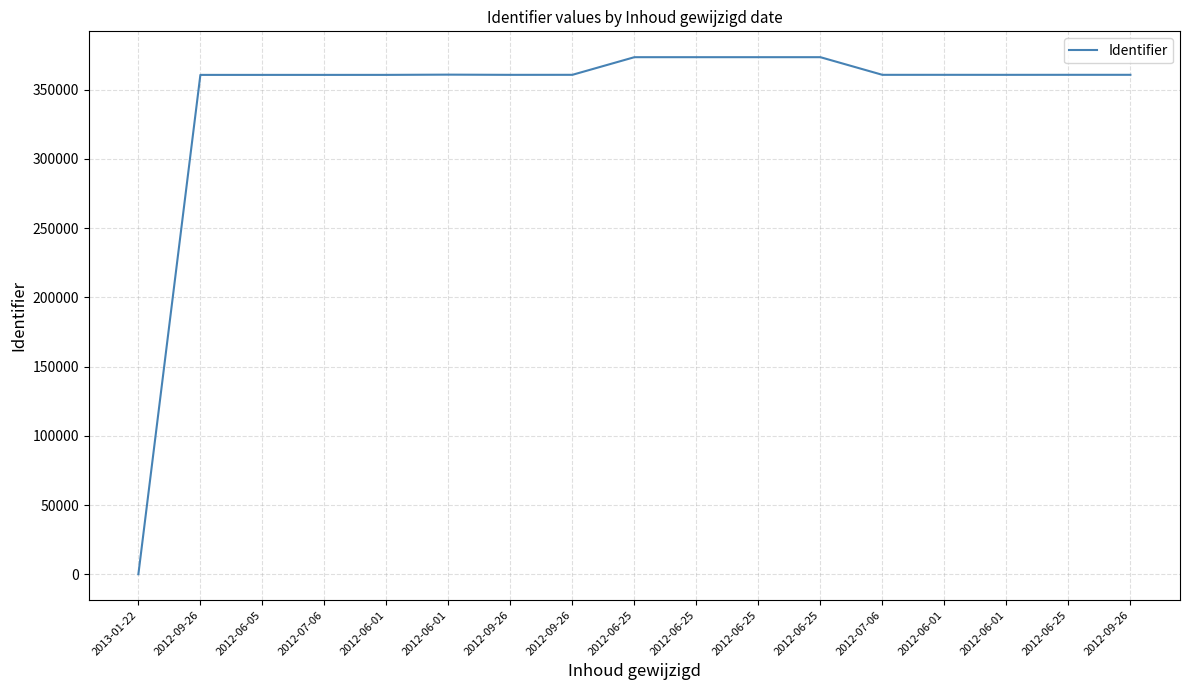

How many points are lower than both their immediate neighbors (excluding endpoints)?

3